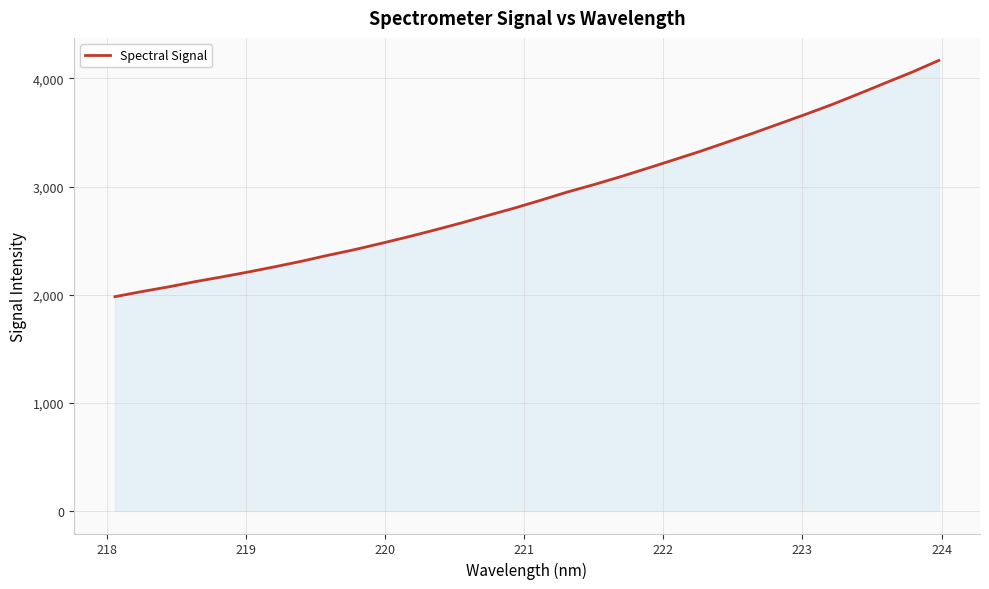

What is the smallest value displayed?

1981.8